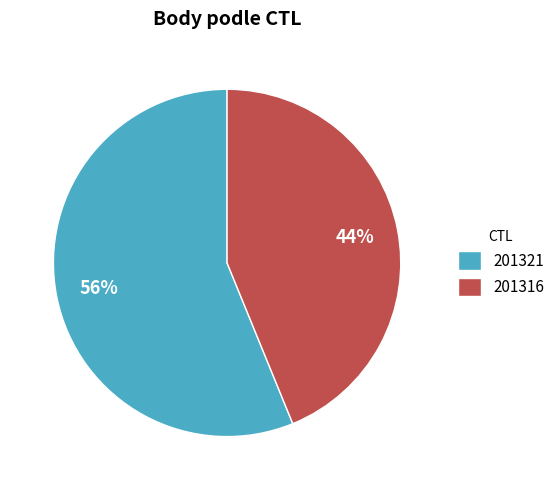

How many segments does this pie chart have?

2